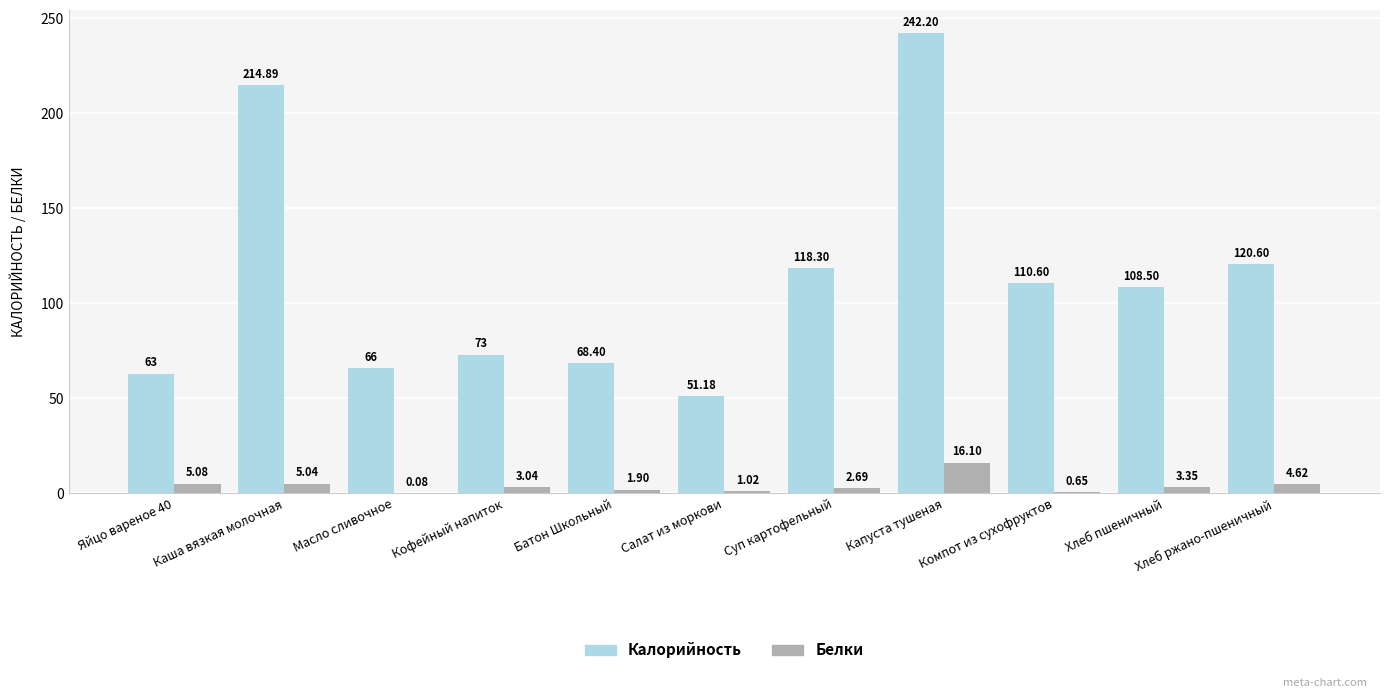

What is the average value of the Белки series?

4.0